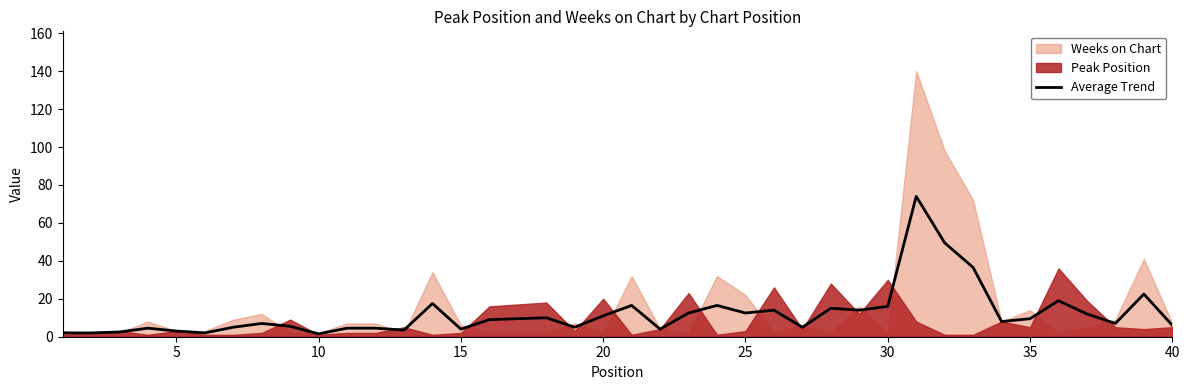

The value at 36 is 3.0. True or false?

False